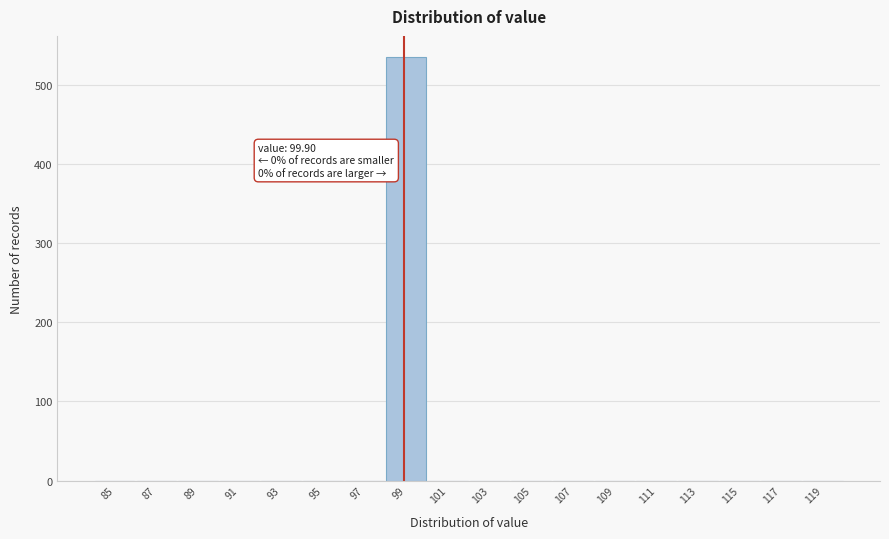

Reading left to right, list all the values displayed in this chart.

85=0	87=0	89=0	91=0	93=0	95=0	97=0	99=535	101=0	103=0	105=0	107=0	109=0	111=0	113=0	115=0	117=0	119=0